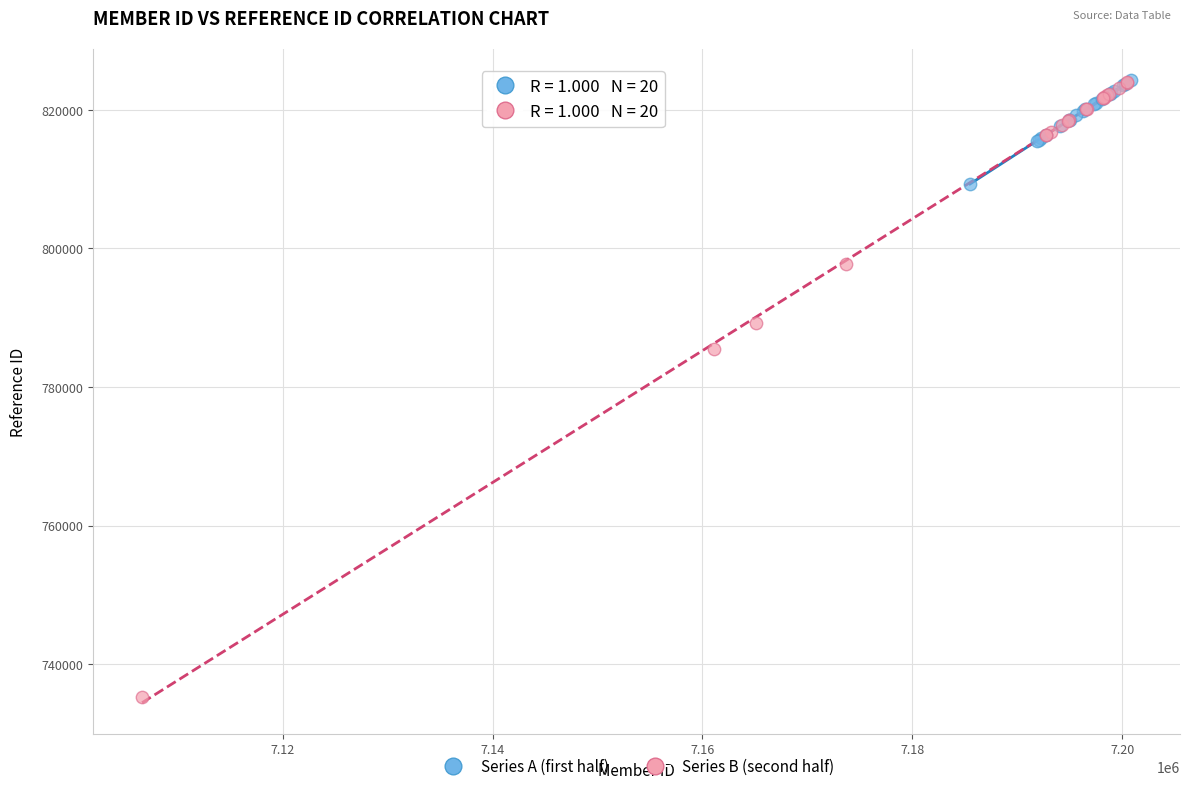

Which series reaches the minimum Y coordinate?

Series B (second half)